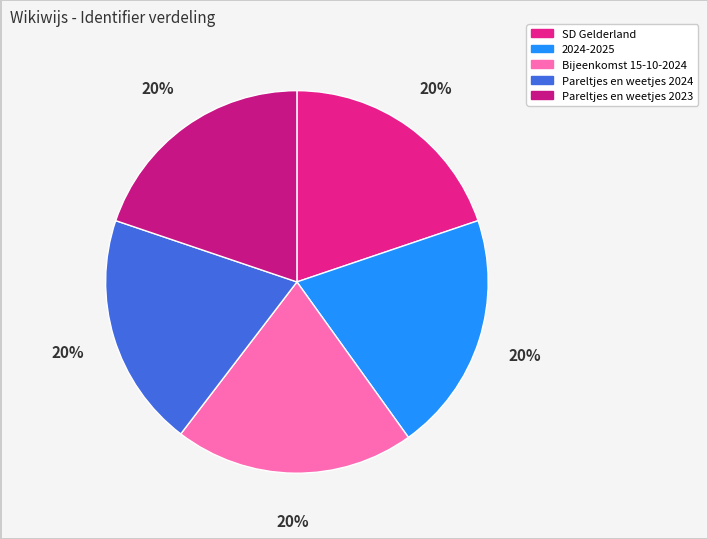

Count the number of slices in the pie.

5